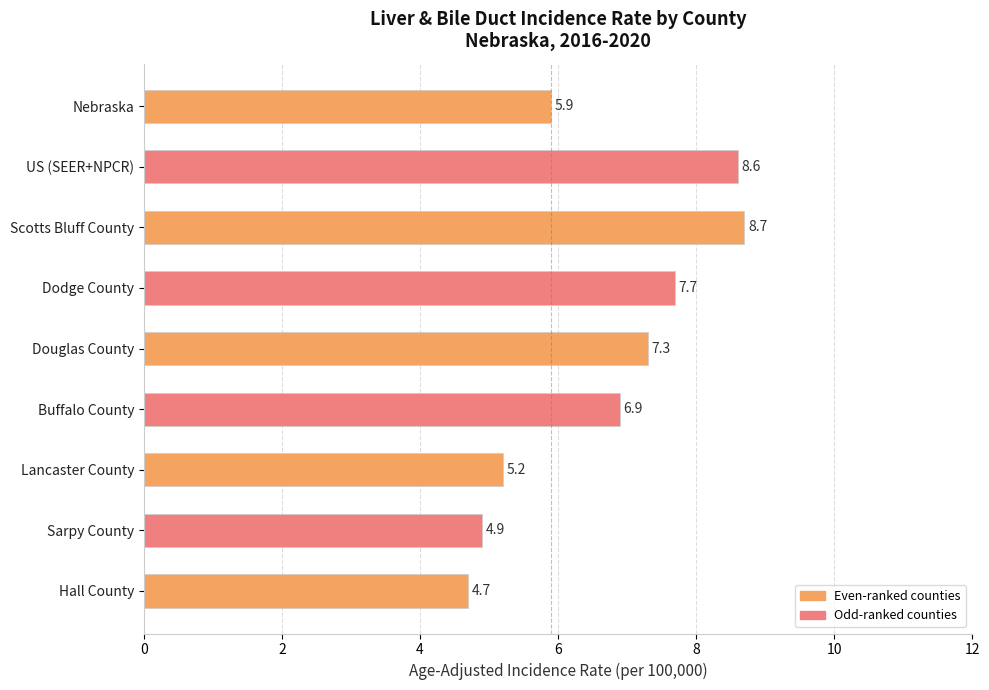

What is the value of the 9th bar from the top?

4.7